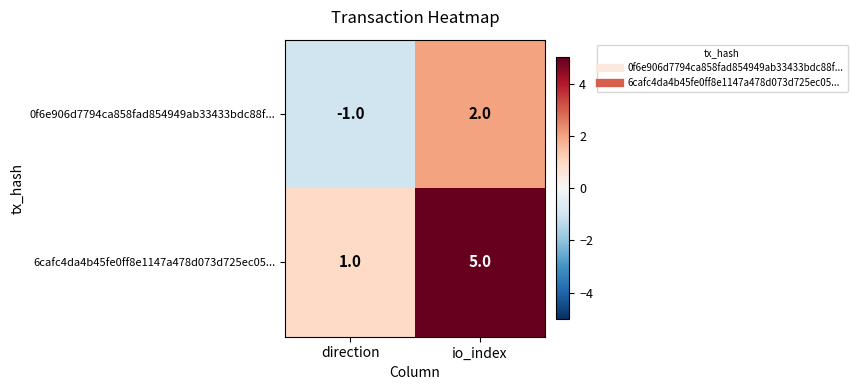

Reading right to left, what are all the values shown in this chart?

0f6e906d7794ca858fad854949ab33433bdc88f...: io_index=2	direction=-1
6cafc4da4b45fe0ff8e1147a478d073d725ec05...: io_index=5	direction=1